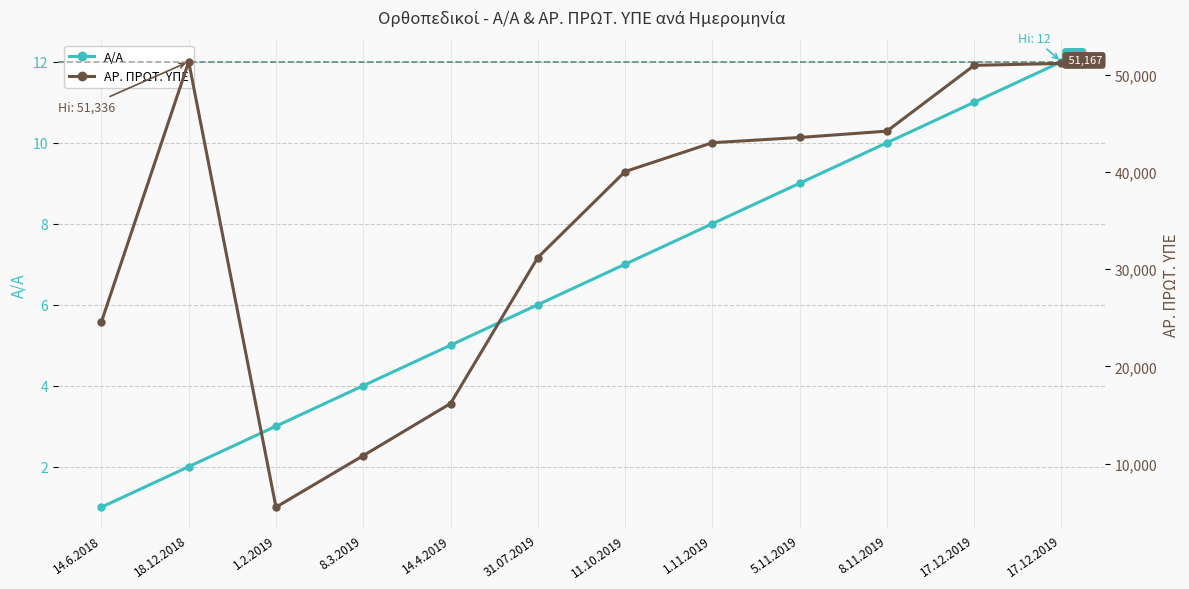

What is the average value of the Α/Α series?

6